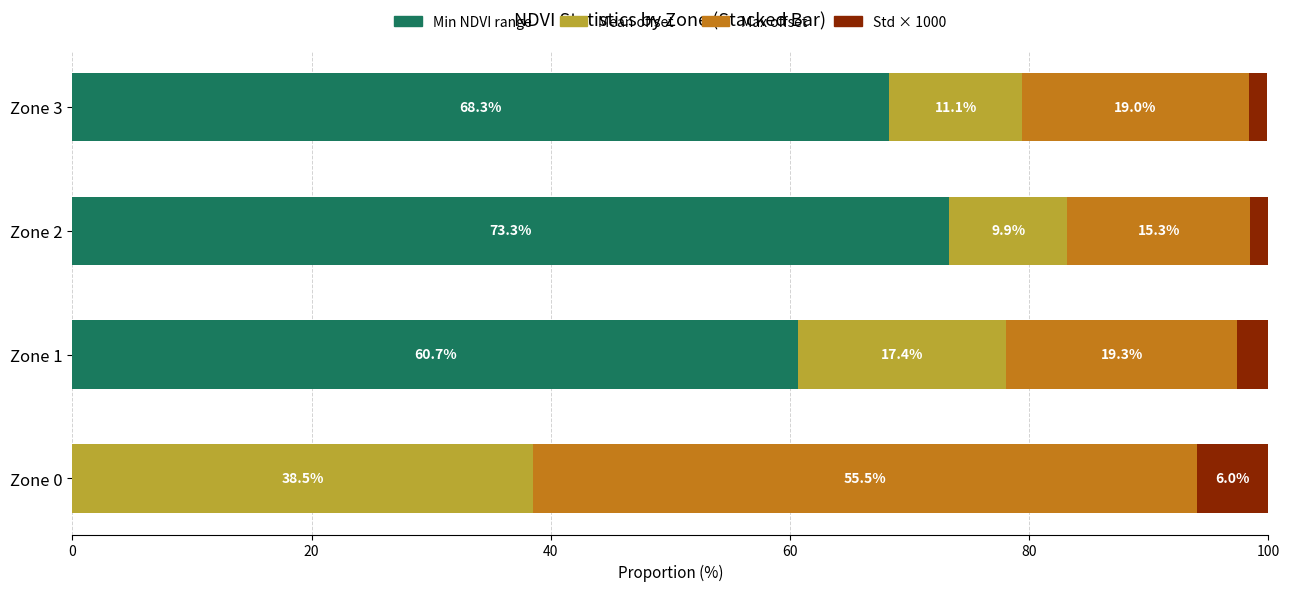

Count the number of categories in the chart.

4